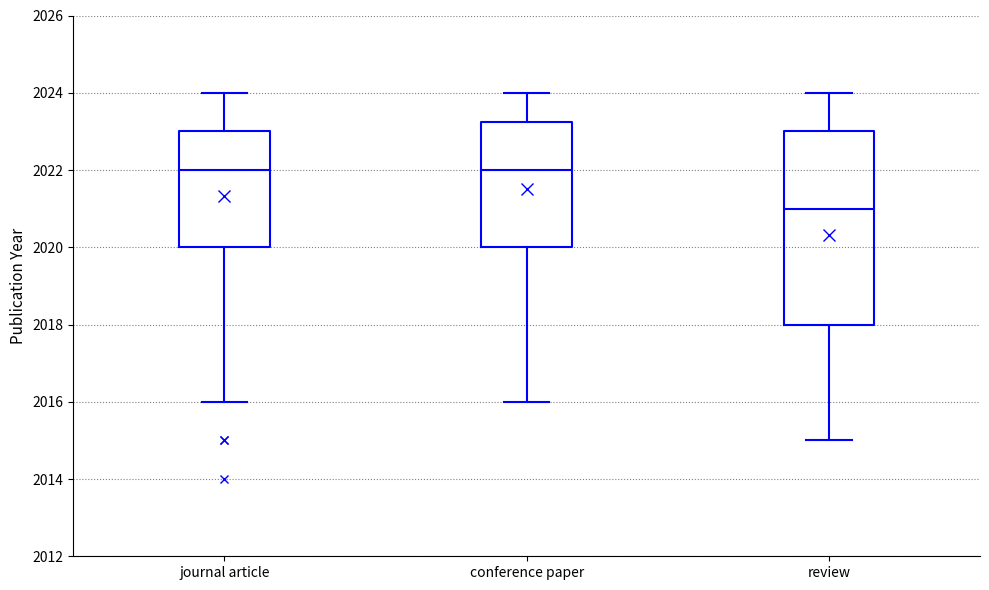

Reading left to right, read every box against the y-axis: the position of its median line, the range the box covers, and the ends of its whiskers. The values are not printed on the chart, so give them approximately, as read against the axis.

journal article: median 2022.0, box 2020.0 to 2023.0, whiskers 2016.0 to 2024.0
conference paper: median 2022.0, box 2020.0 to 2023.2, whiskers 2016.0 to 2024.0
review: median 2021.0, box 2018.0 to 2023.0, whiskers 2015.0 to 2024.0